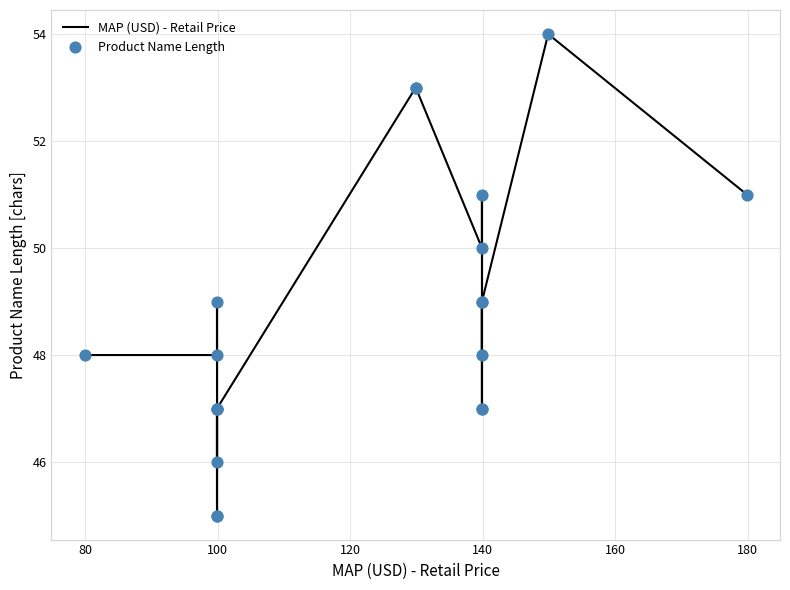

Which series contains the lowest Y value?

MAP (USD) - Retail Price